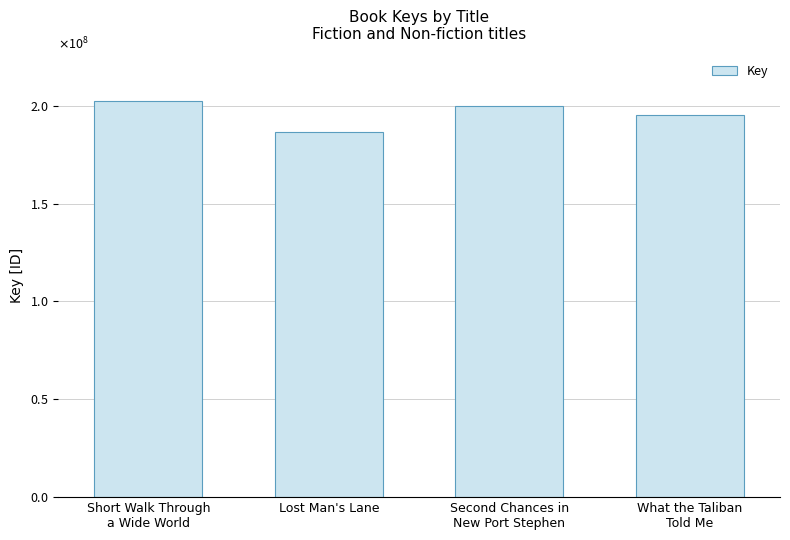

Count the values in the range 195386501 to 202547251.

3